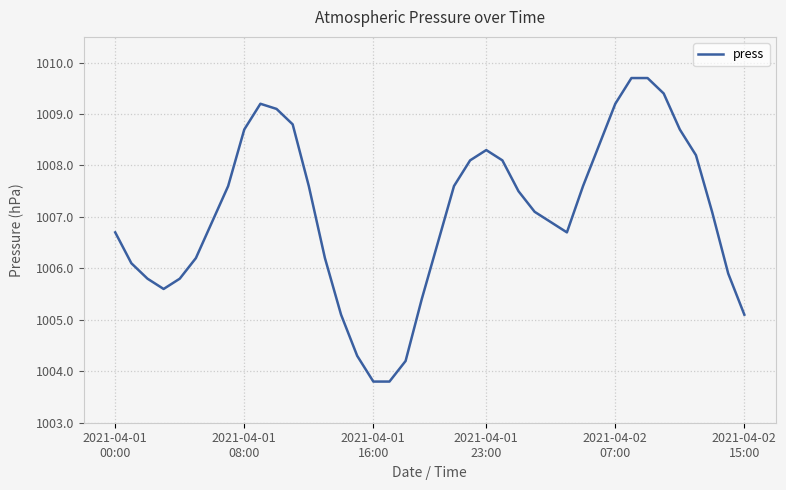

How many categories are shown in the chart?

40